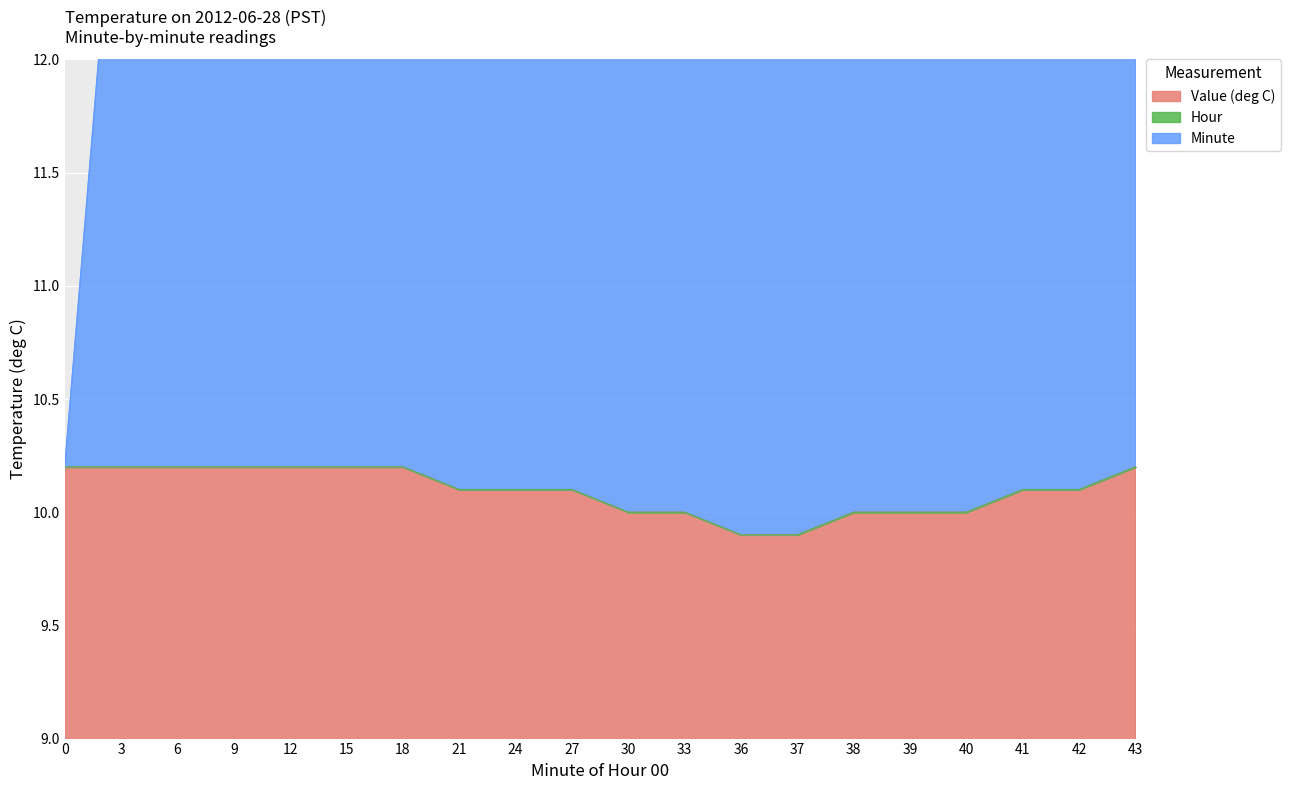

Which series changed the most between 6 and 33?

Minute